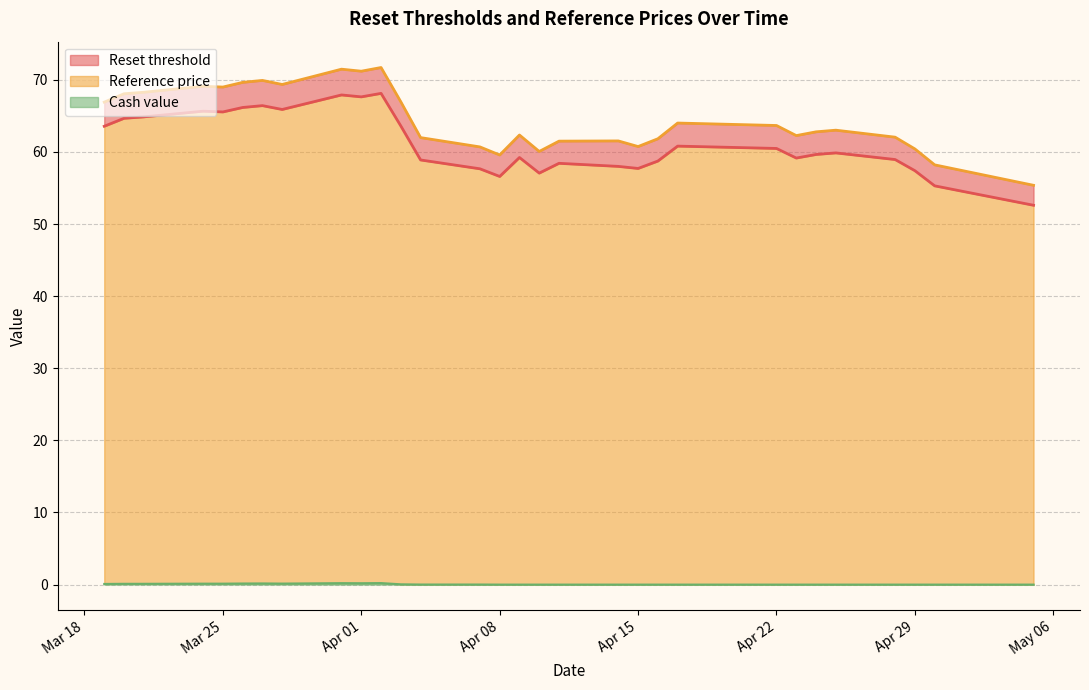

Which series has the largest total across all categories?

Reference price